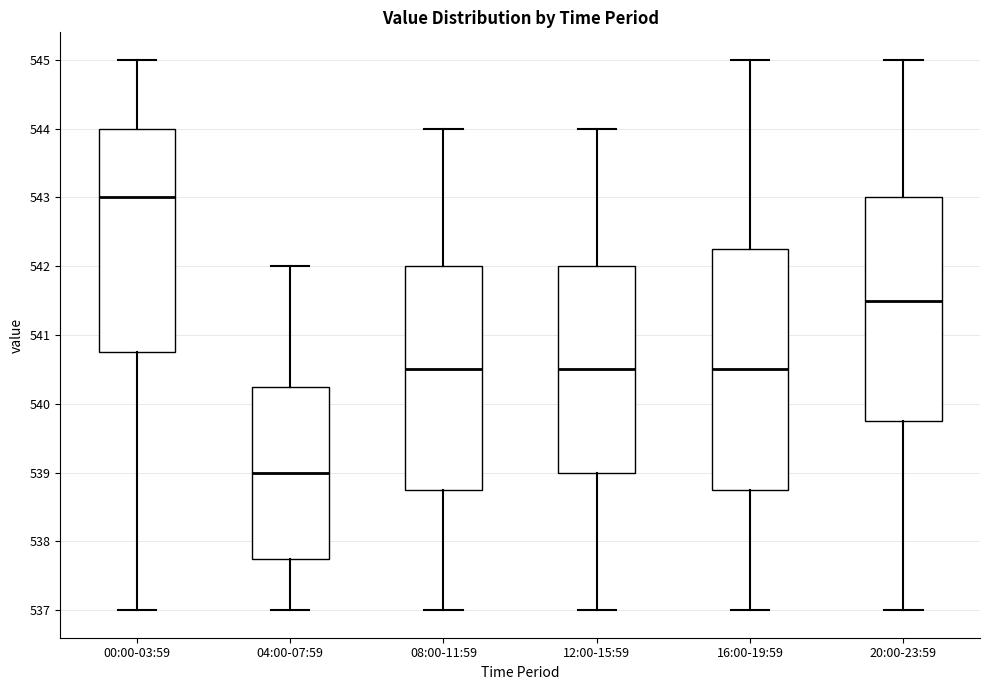

Reading left to right, transcribe this box plot: for each box, give where its median line is, the range the box spans, and where its two whiskers end, as read against the y-axis. The values are not printed on the chart, so give them approximately, as read against the axis.

00:00-03:59: median 543.0, box 540.8 to 544.0, whiskers 537.0 to 545.0
04:00-07:59: median 539.0, box 537.8 to 540.3, whiskers 537.0 to 542.0
08:00-11:59: median 540.5, box 538.8 to 542.0, whiskers 537.0 to 544.0
12:00-15:59: median 540.5, box 539.0 to 542.0, whiskers 537.0 to 544.0
16:00-19:59: median 540.5, box 538.8 to 542.3, whiskers 537.0 to 545.0
20:00-23:59: median 541.5, box 539.8 to 543.0, whiskers 537.0 to 545.0